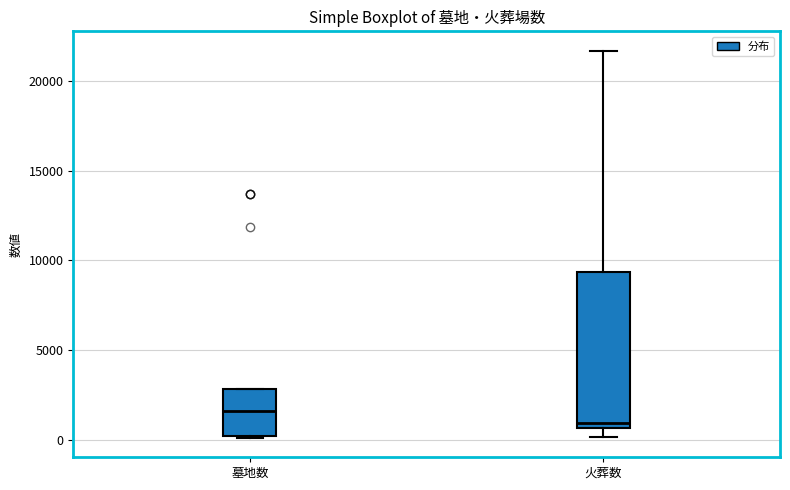

Comparing the boxes themselves (not the whiskers), which one is the tallest?

火葬数